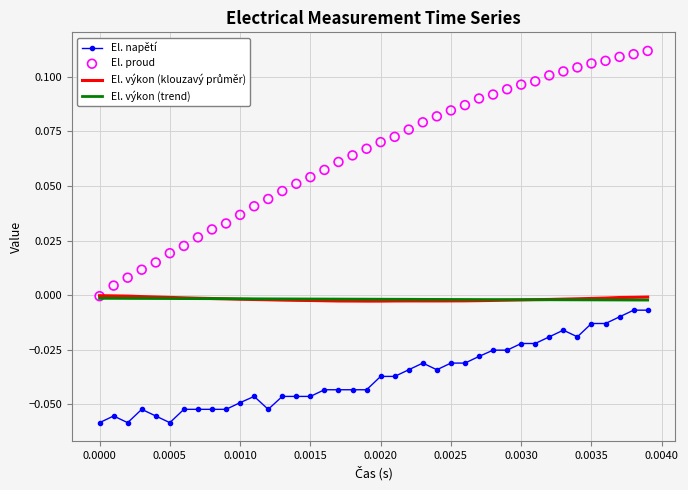

Which series contains the highest Y value?

El. proud